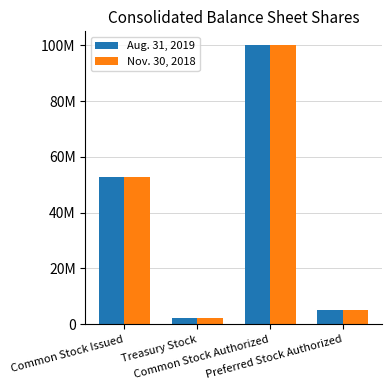

Are the bars grouped side by side (vs. stacked)?

Yes